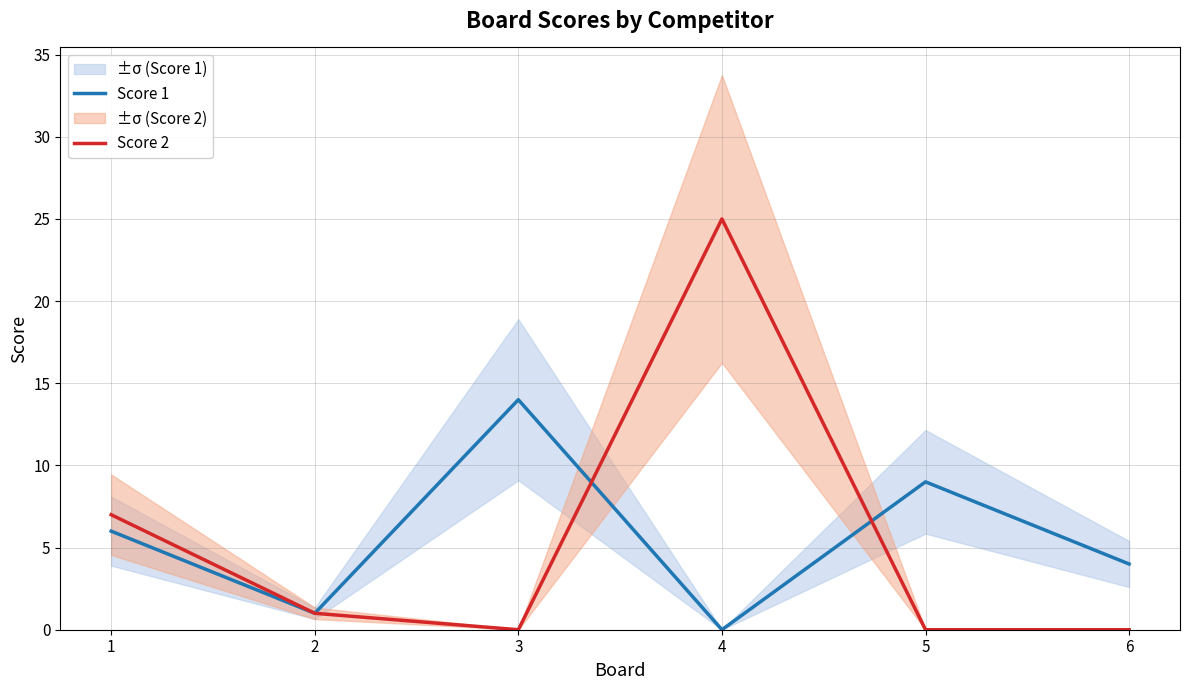

The value of Score 2 at 3 is -8. True or false?

False